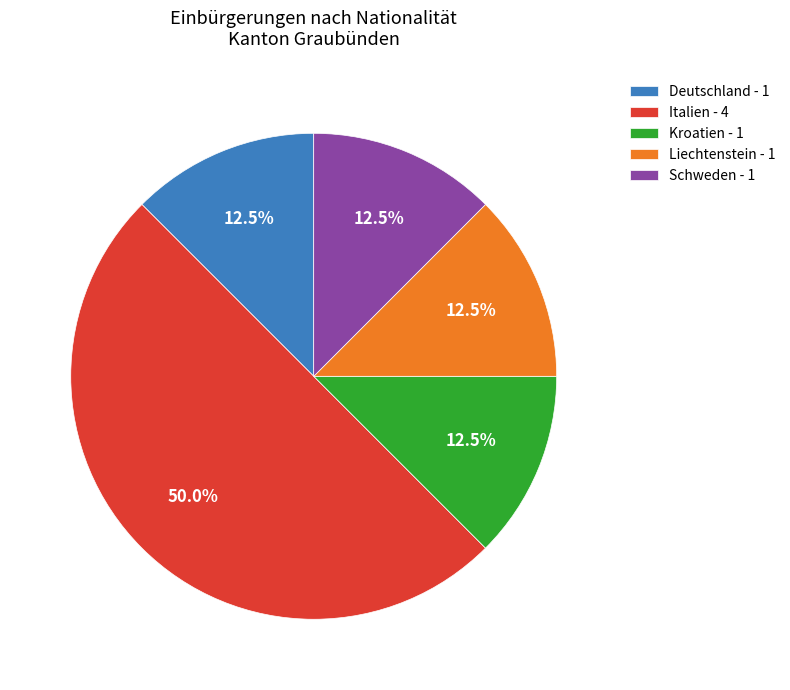

What portion of the pie excludes Schweden - 1?

87.5%